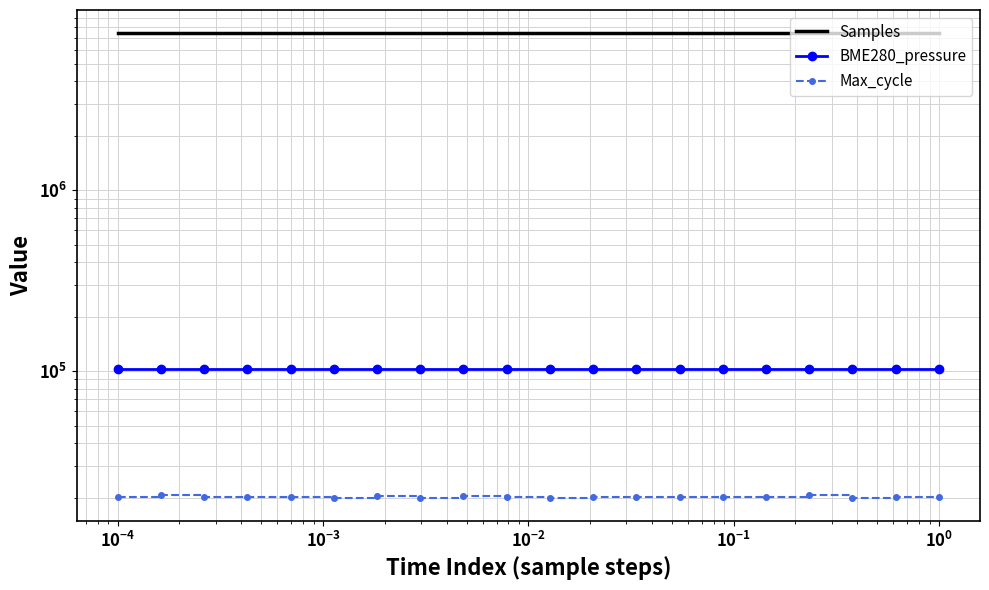

Which series has the widest spread of values?

Samples